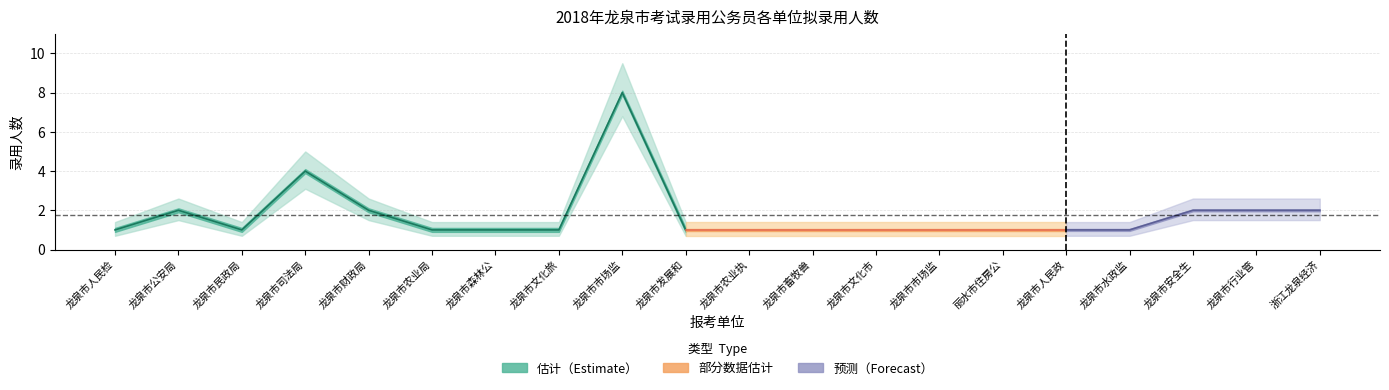

Does the chart have visible grid lines?

Yes